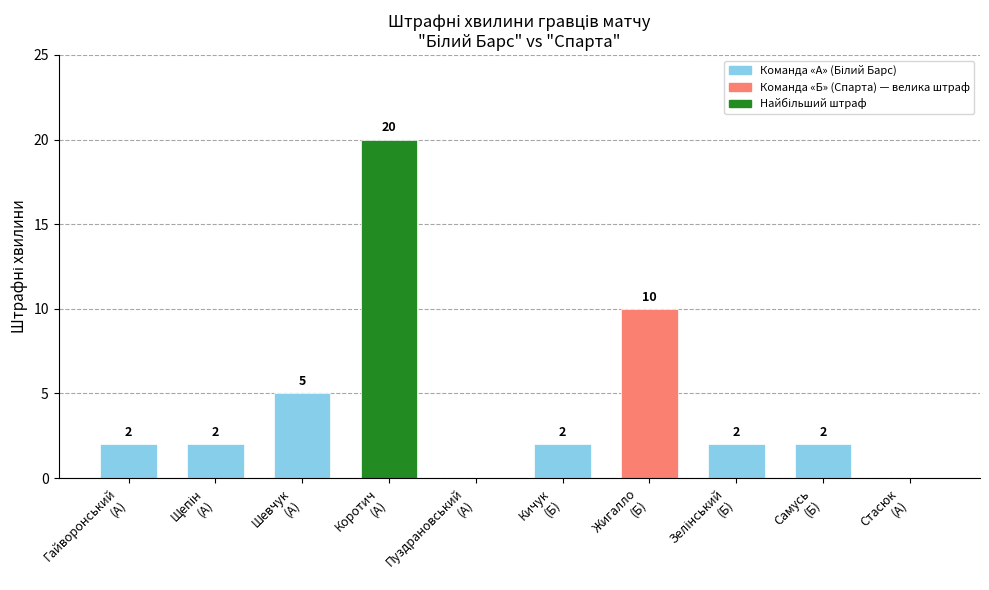

What is the sum of all values?

45